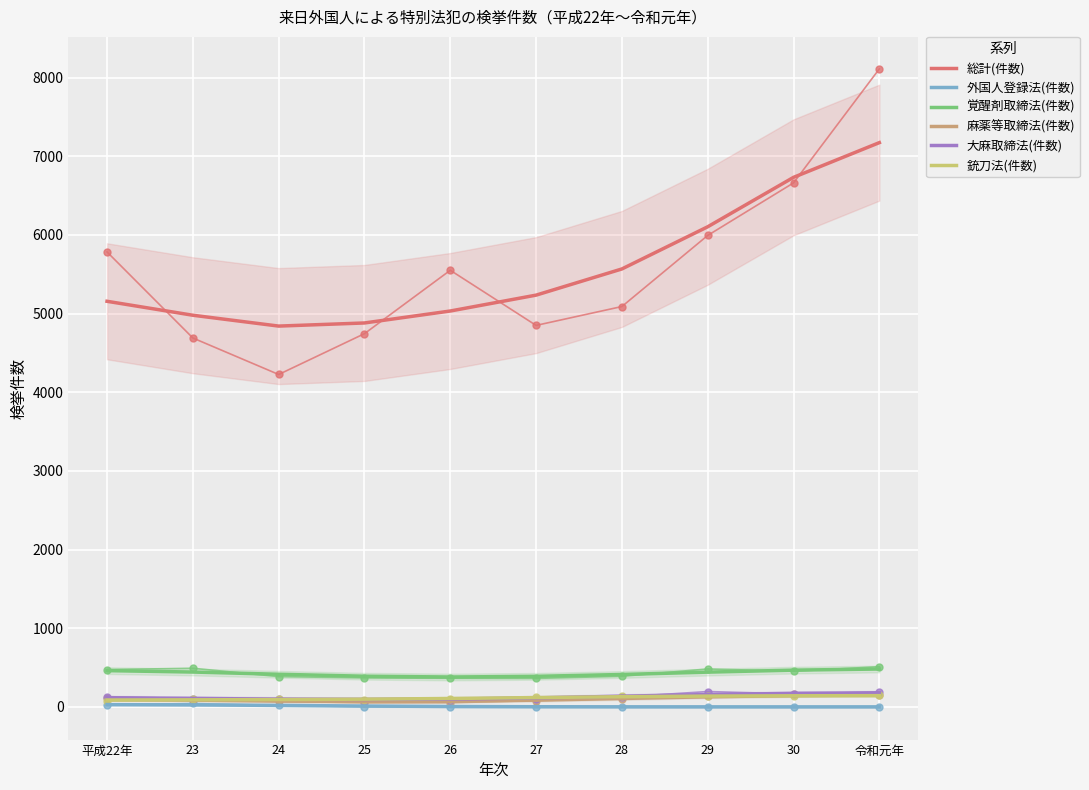

Rank the series by their maximum value, from highest to lowest.

総計(件数), 覚醒剤取締法(件数), 大麻取締法(件数), 麻薬等取締法(件数), 銃刀法(件数), 外国人登録法(件数)